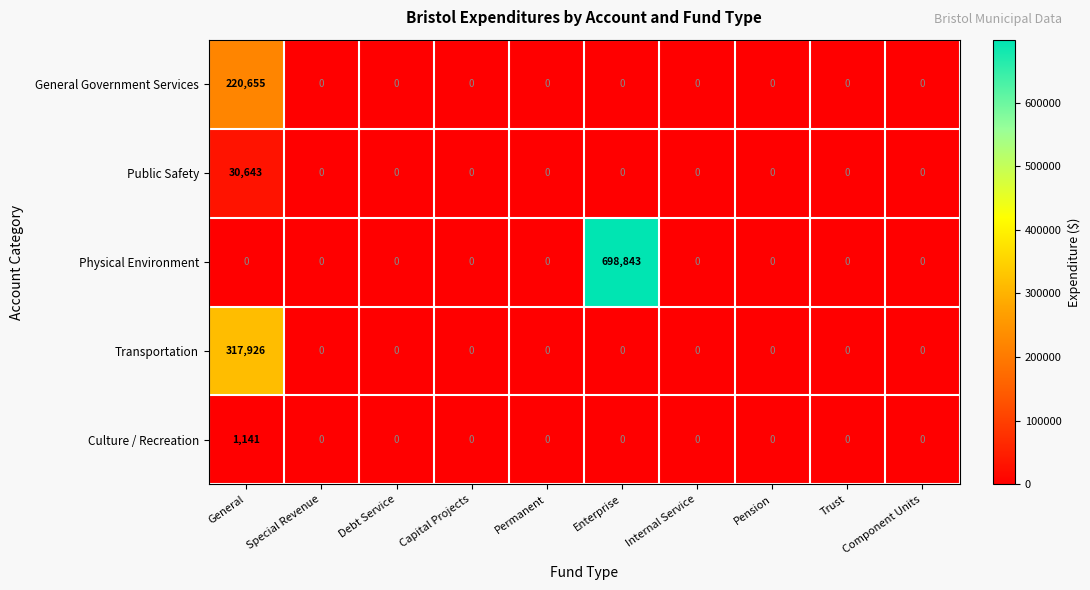

At General, list the series in order from largest to smallest.

Transportation, General Government Services, Public Safety, Culture / Recreation, Physical Environment